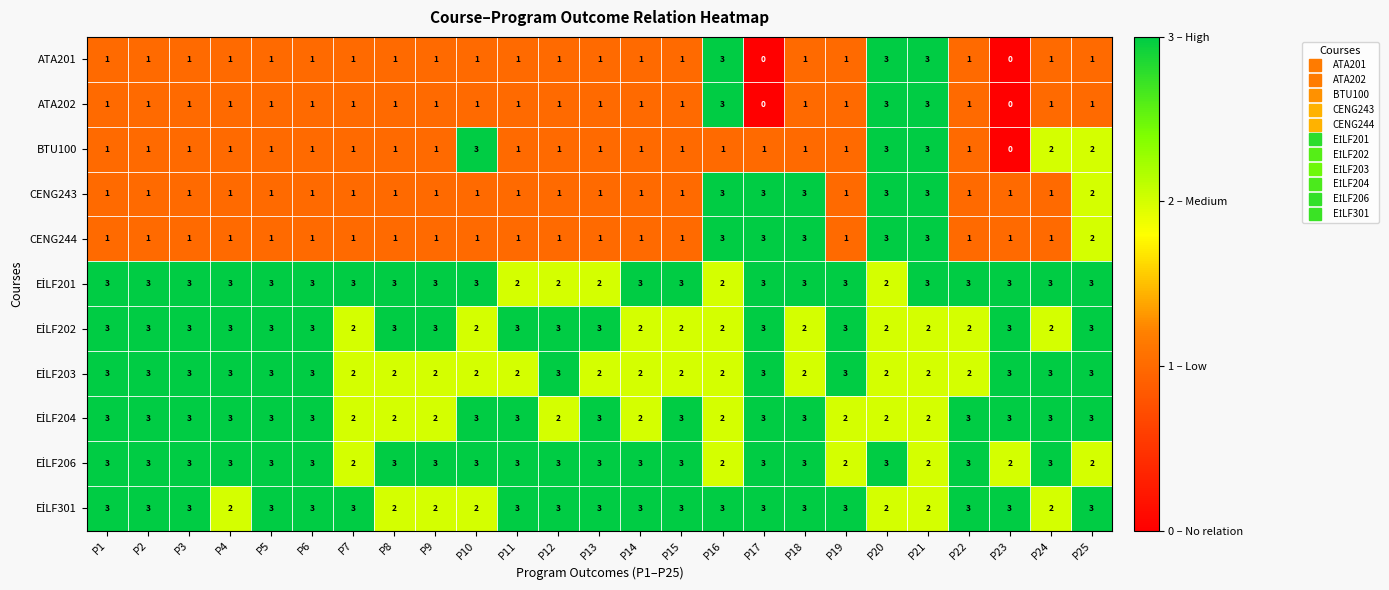

How many categories are shown in the chart?

25